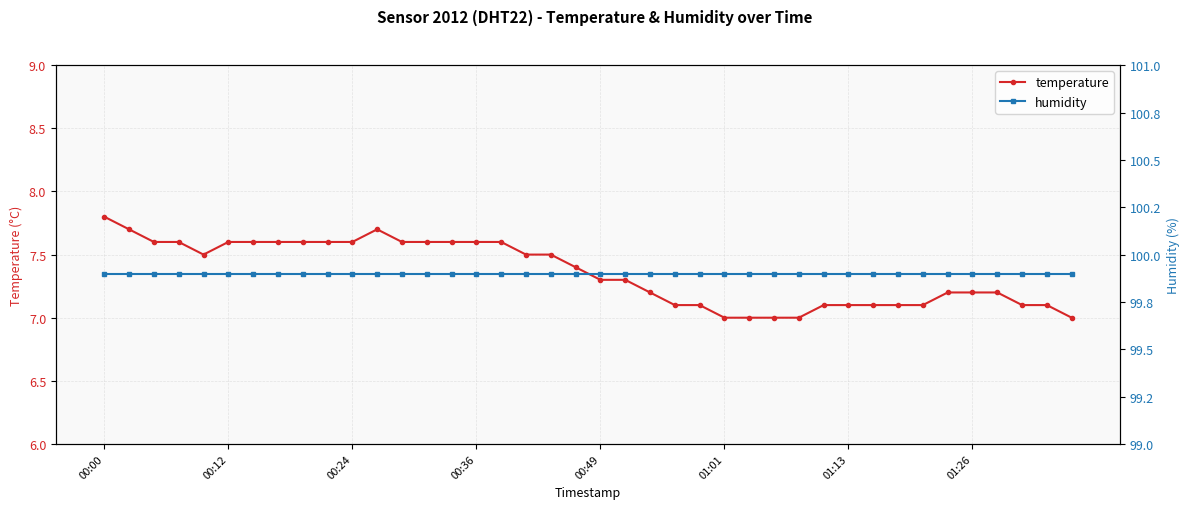

True or false: humidity has more than 0 interior local peaks.

False